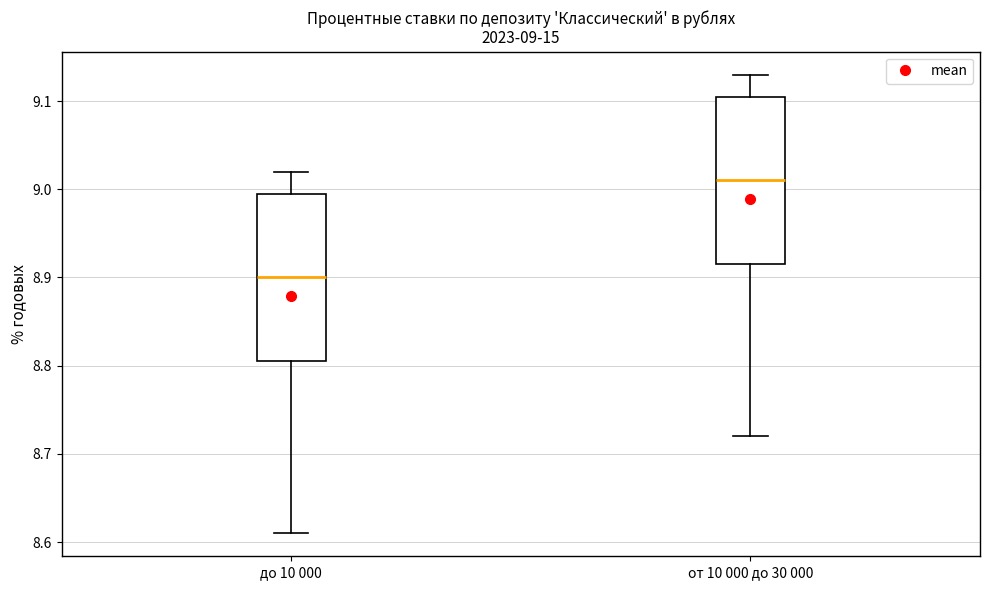

Which box has the lowest median line?

до 10 000